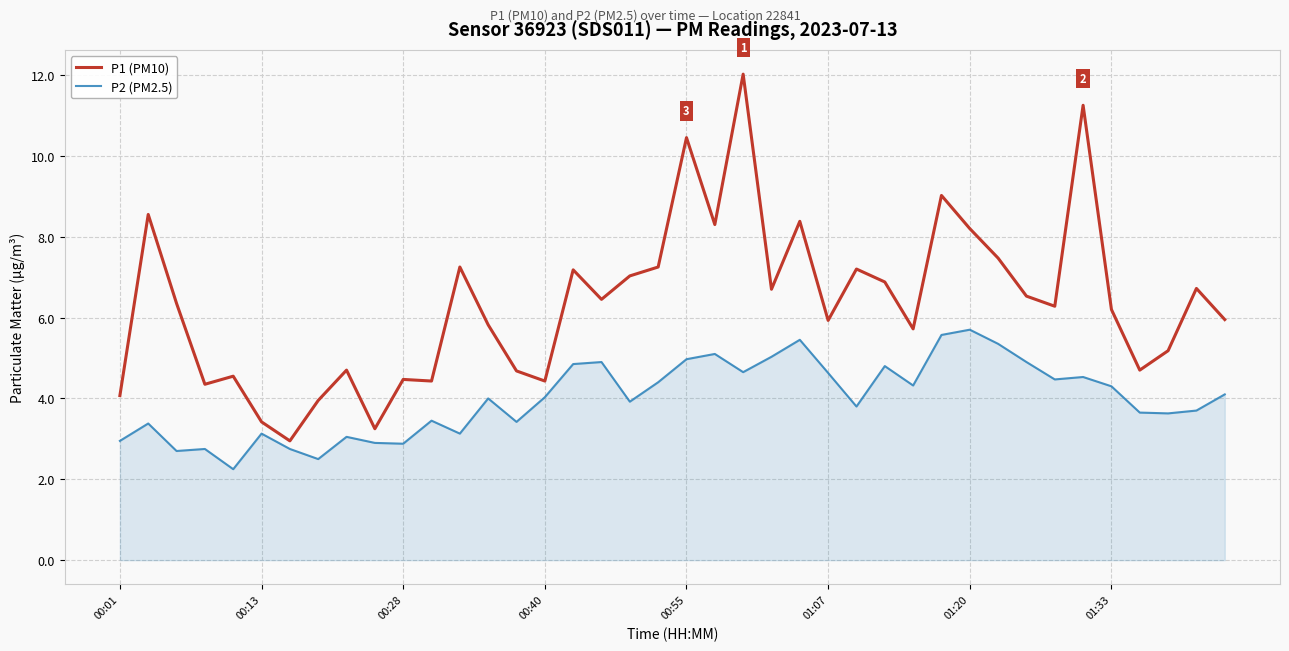

Which series has the largest total across all categories?

P1 (PM10)